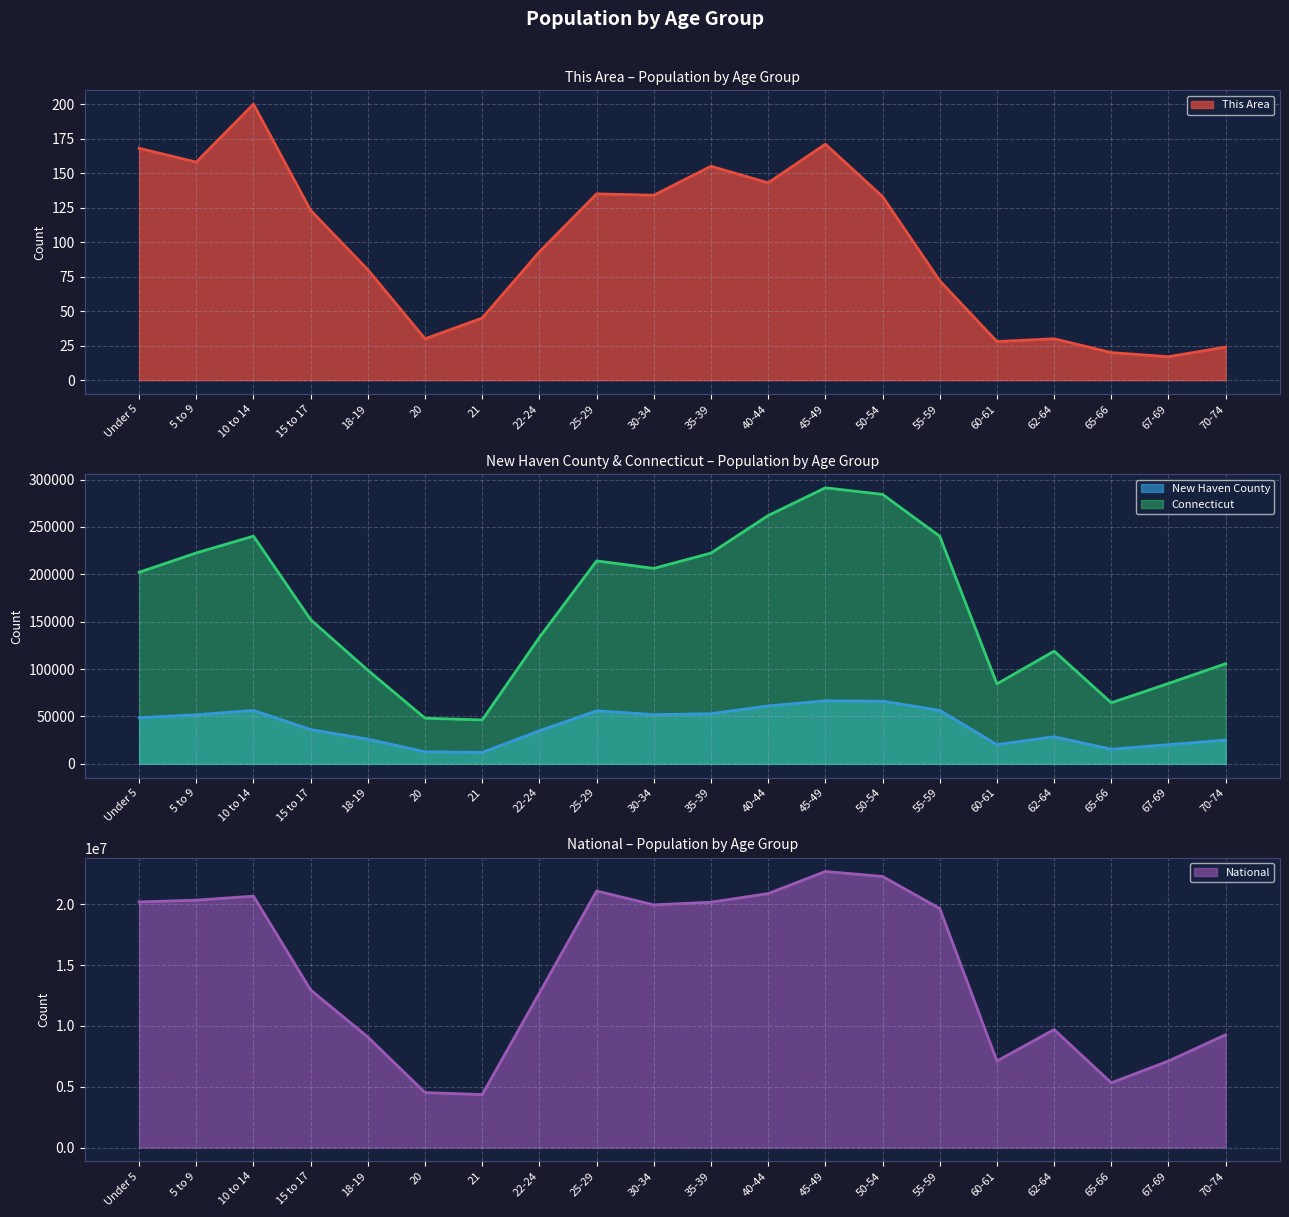

True or false: New Haven County and Connecticut intersect in this chart.

False